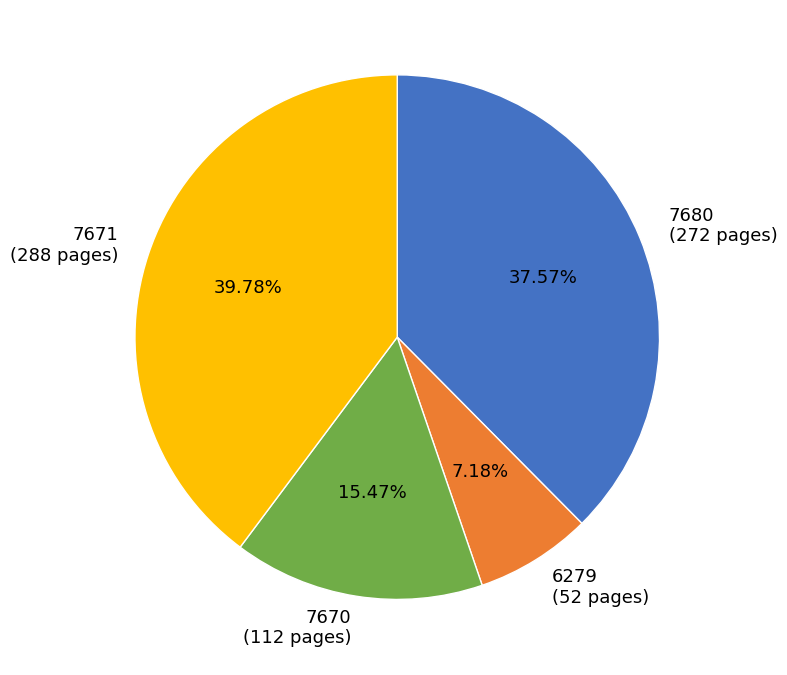

The 7680 slice represents 38% of the pie. True or false?

True